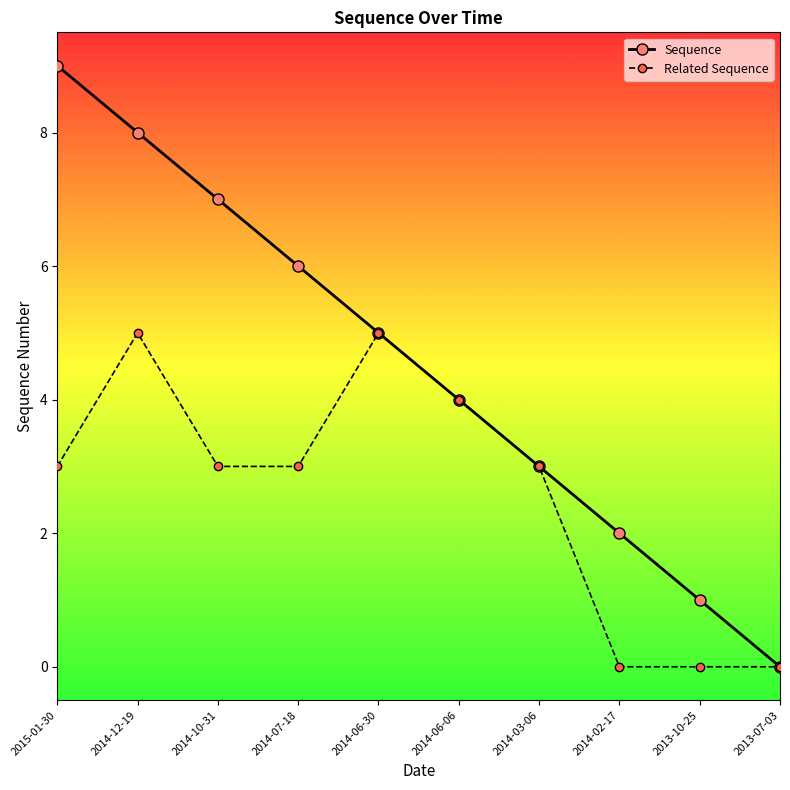

In Related Sequence, how many points are higher than both neighbors (excluding endpoints)?

2